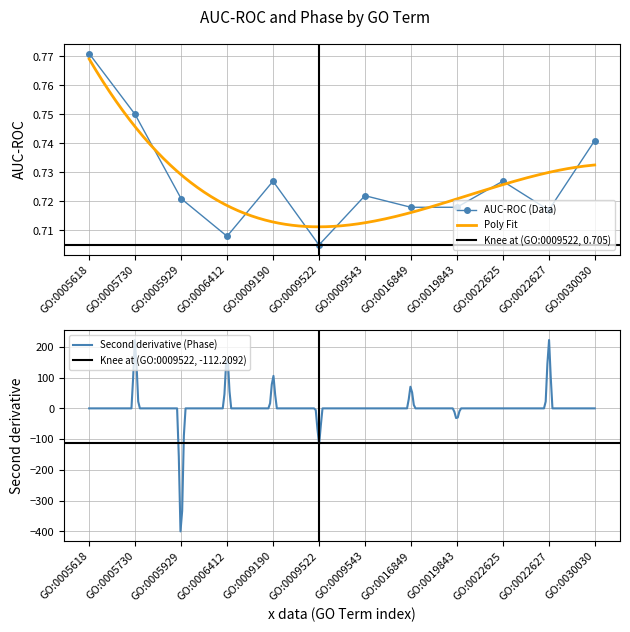

Is it true that the value at GO:0009522 is 1.0?

False